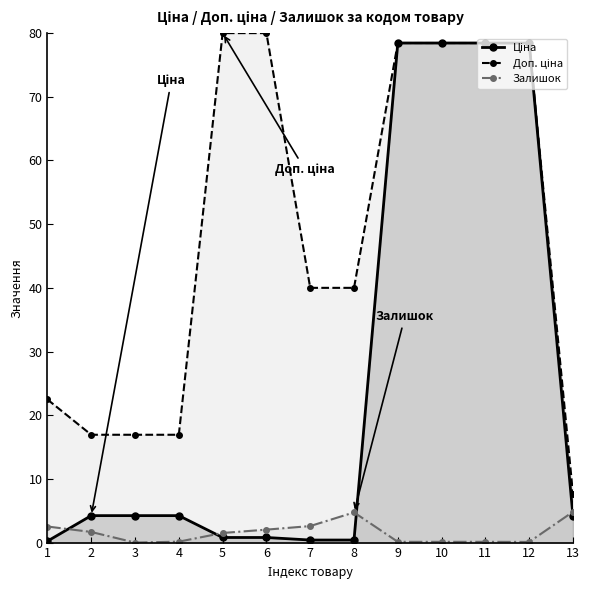

What is the value of the Залишок point at the 4th from the left?

0.1